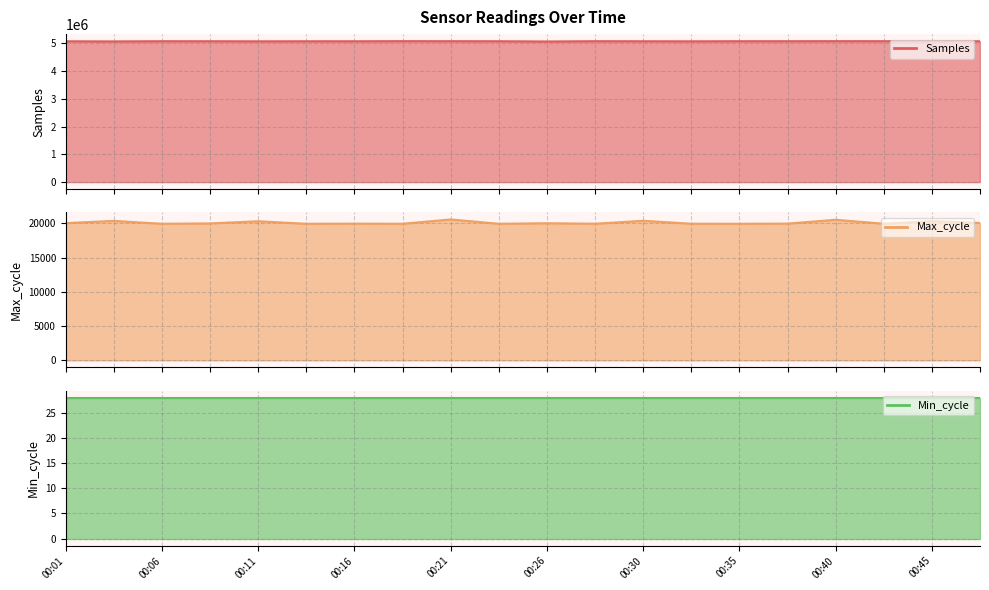

Rank the series by their maximum value, from lowest to highest.

Min_cycle line, Max_cycle line, Samples line